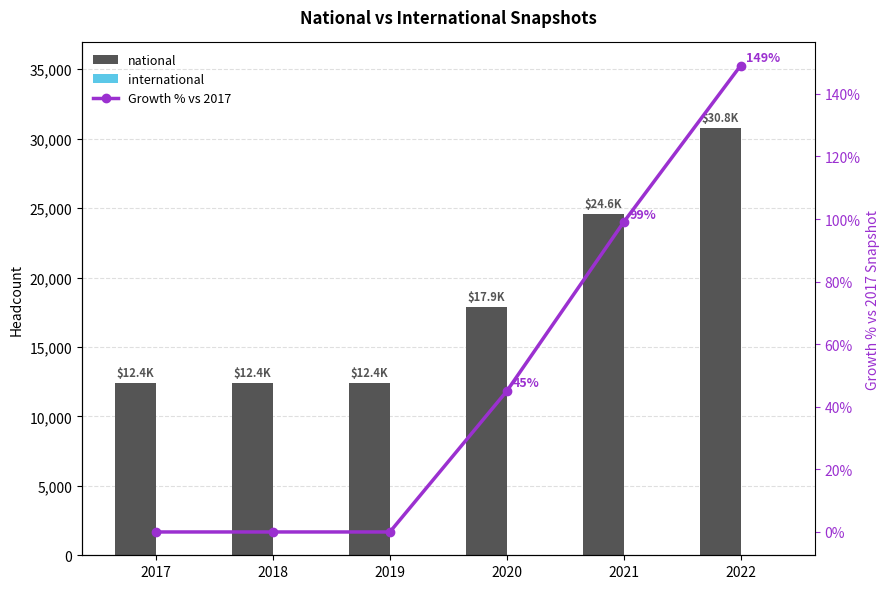

At which label does national reach its minimum?

2017